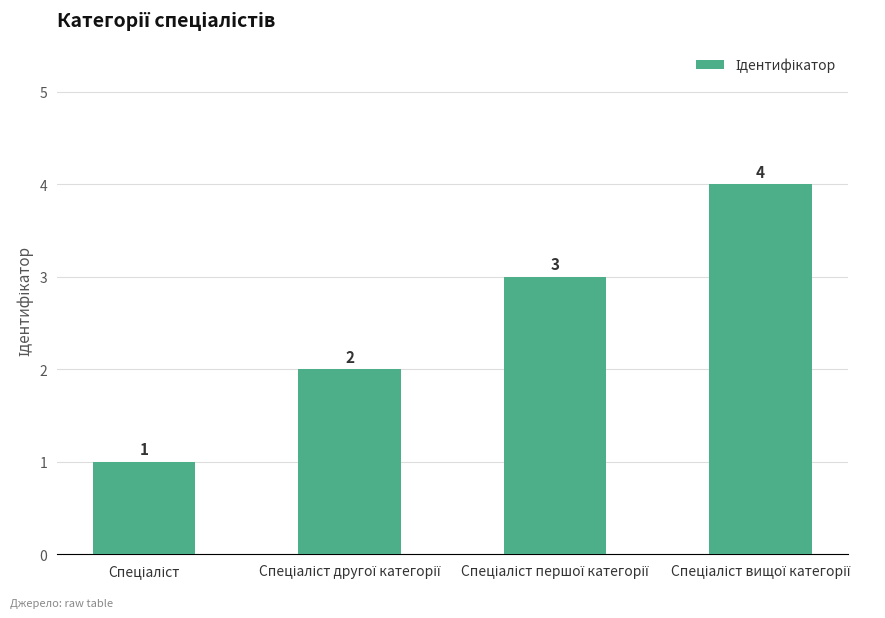

Reading right to left, extract all data points from this chart.

4	3	2	1